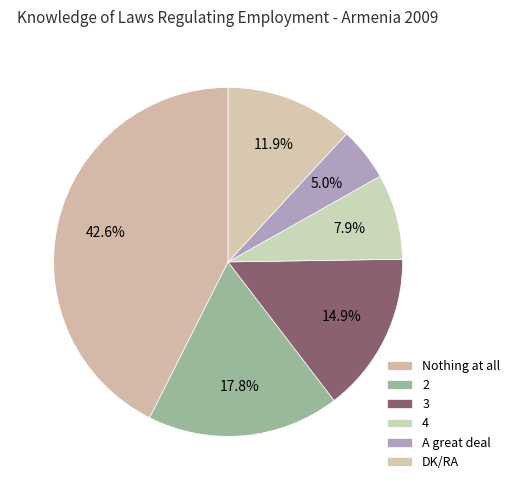

How many segments does this pie chart have?

6